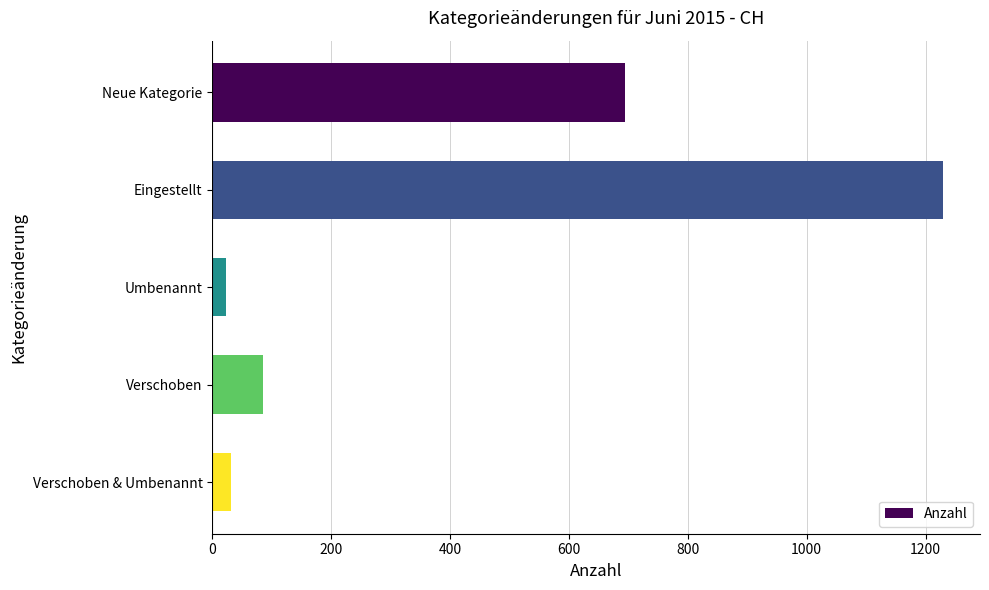

What is the label of the 5th bar from the top?

Verschoben & Umbenannt